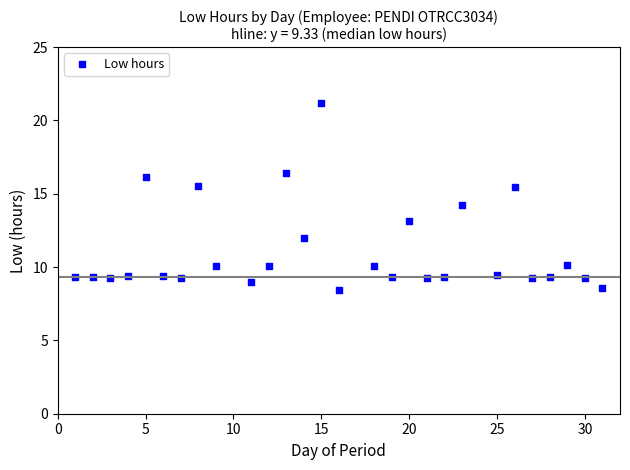

What is the range of X values (max minus min)?

30.0